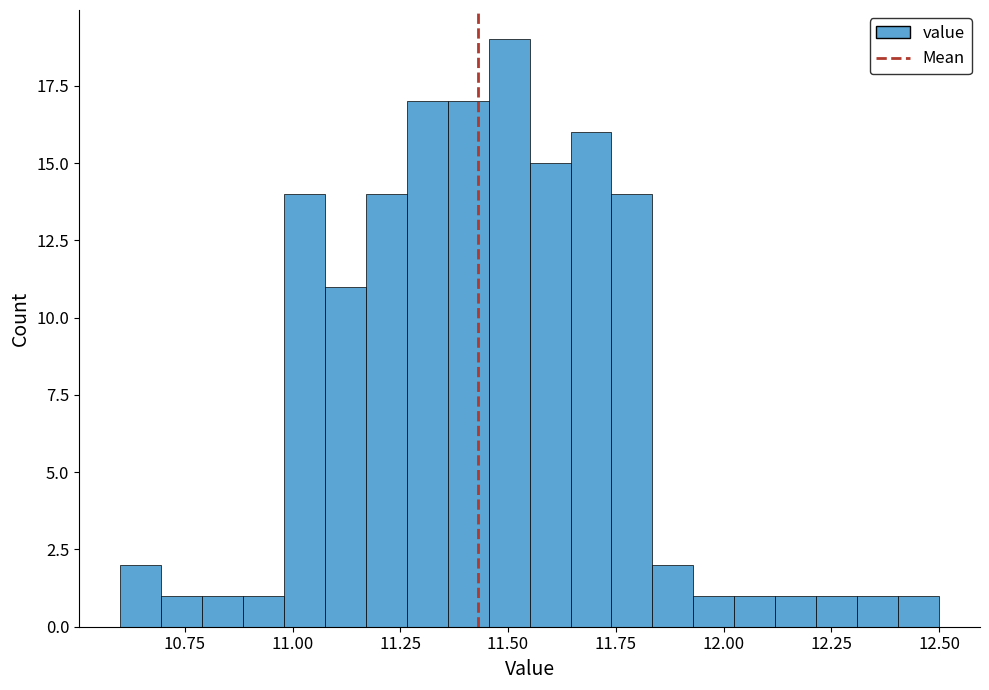

Read against the x-axis, roughly where is the centre of the tallest bar?

11.50